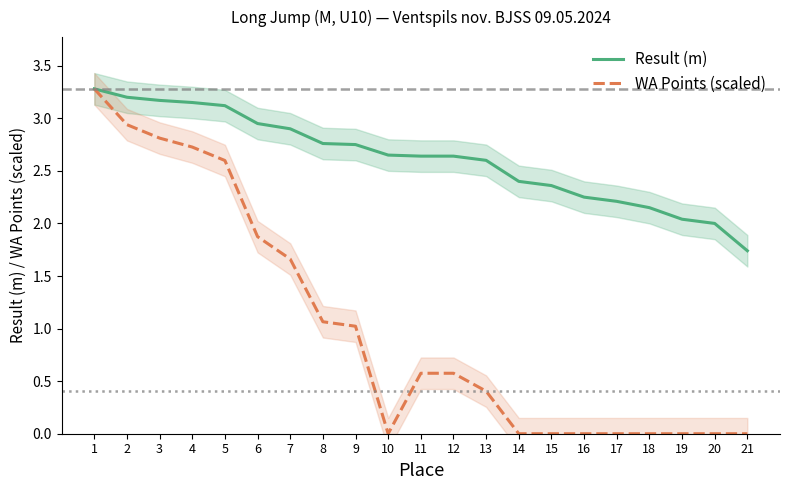

What is the total value across all series at 18?

2.1